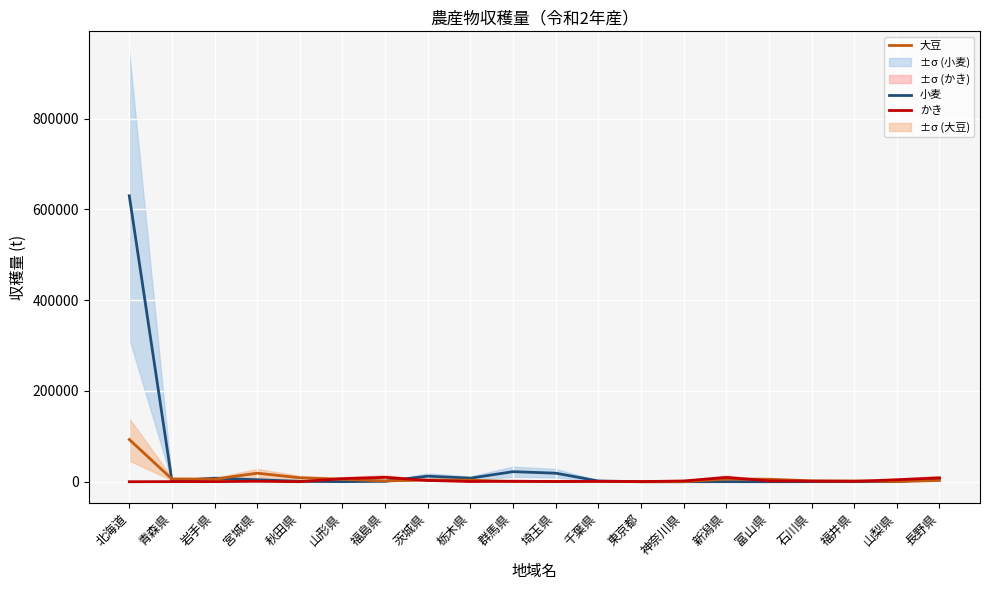

What is the label of the 5th point from the right?

富山県